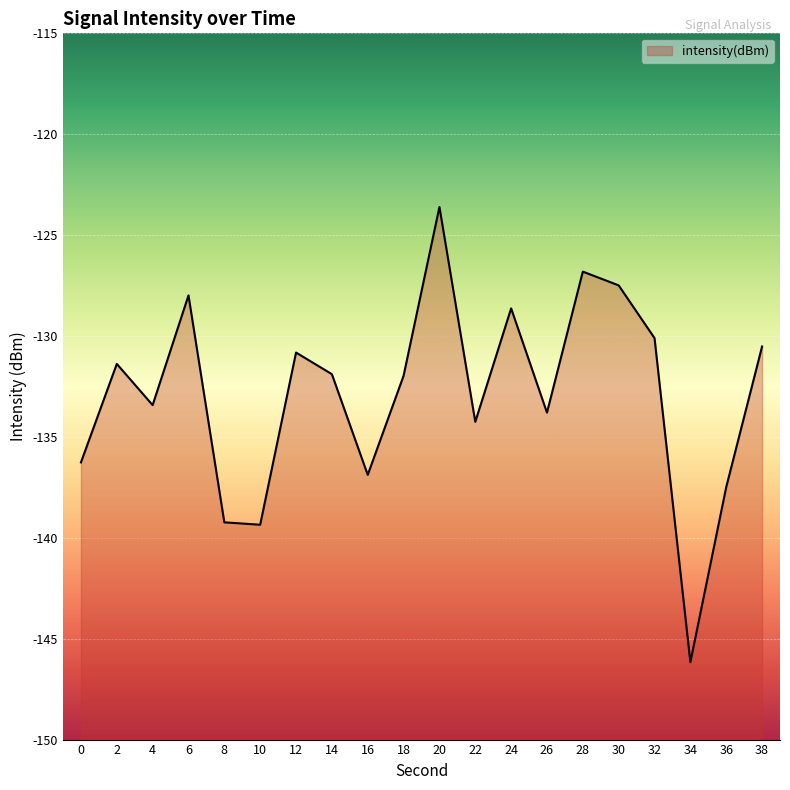

How many points are higher than both their immediate neighbors (excluding endpoints)?

6